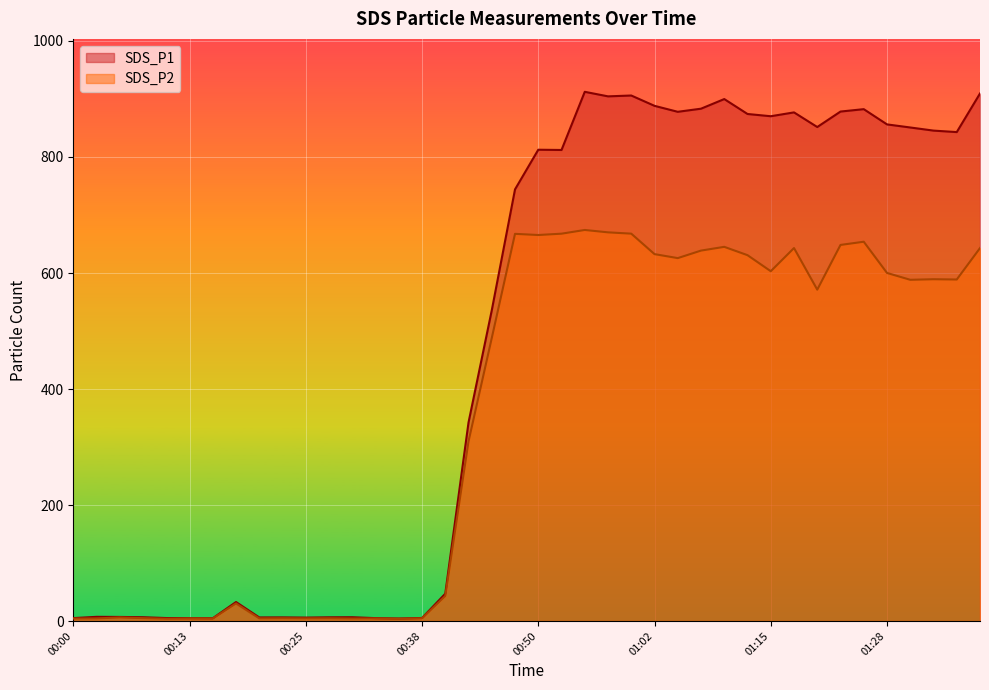

At which label does SDS_P2 first exceed 588?

00:47